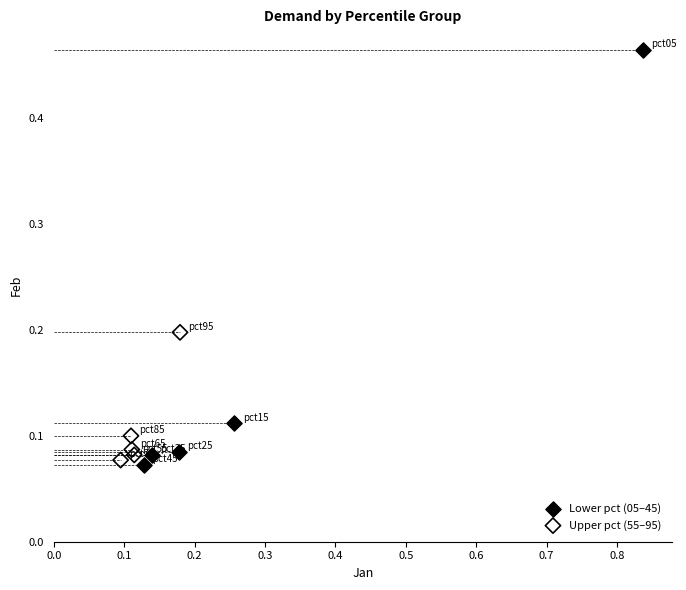

Which series contains the highest Y value?

Lower pct (05–45)